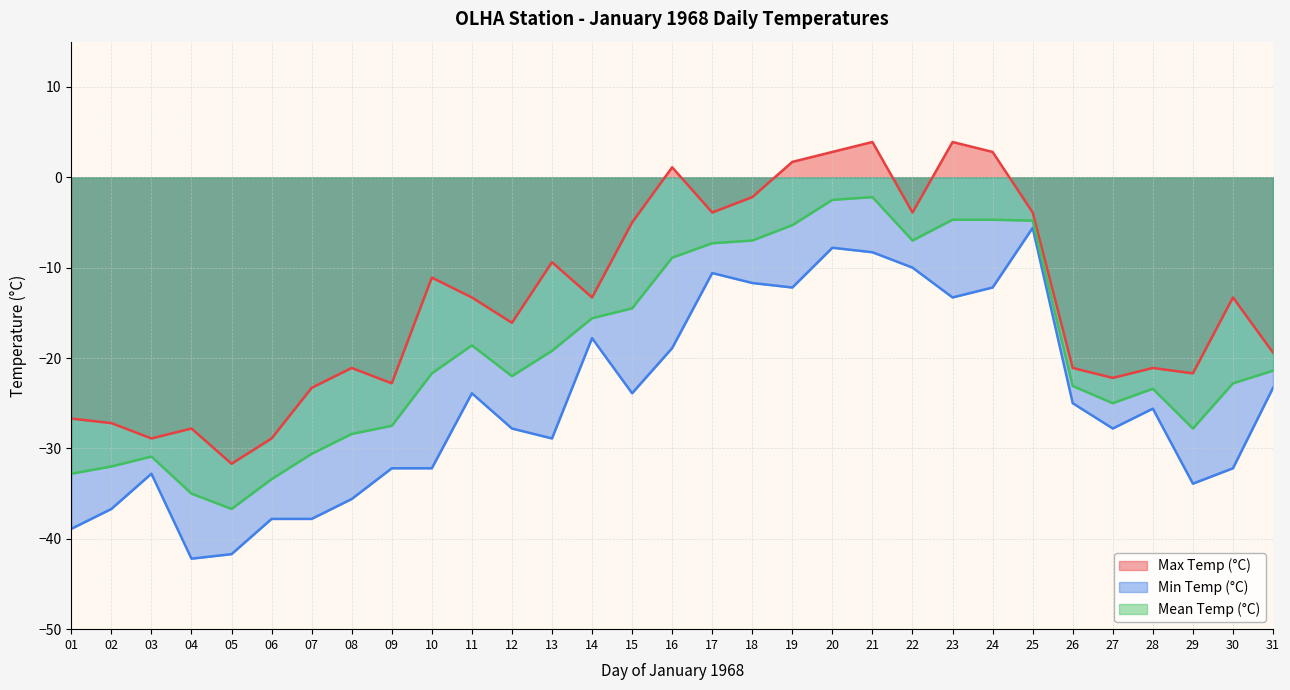

True or false: Max Temp (°C) has a value of -21.1 at 08.

True